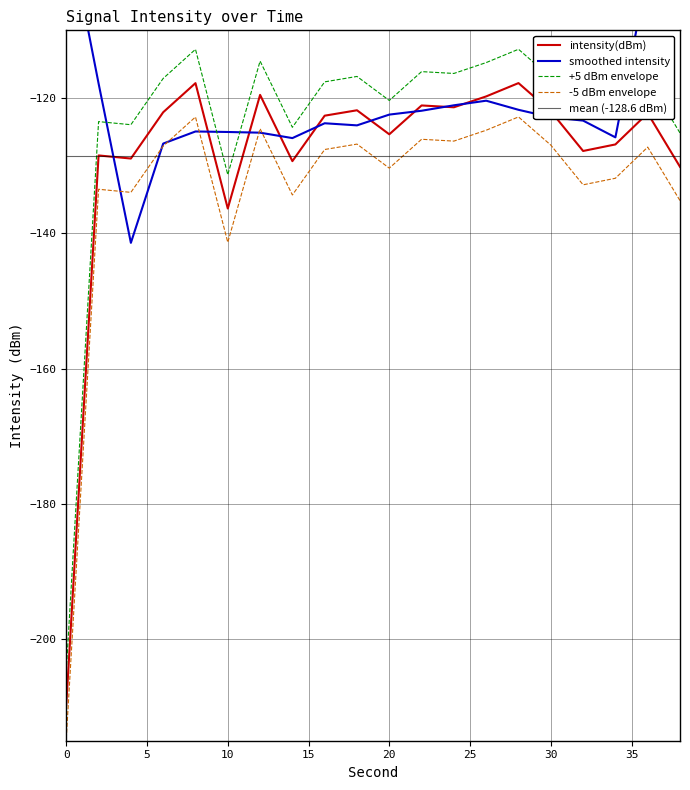

At which label is +5 dBm envelope closest to -158?

10